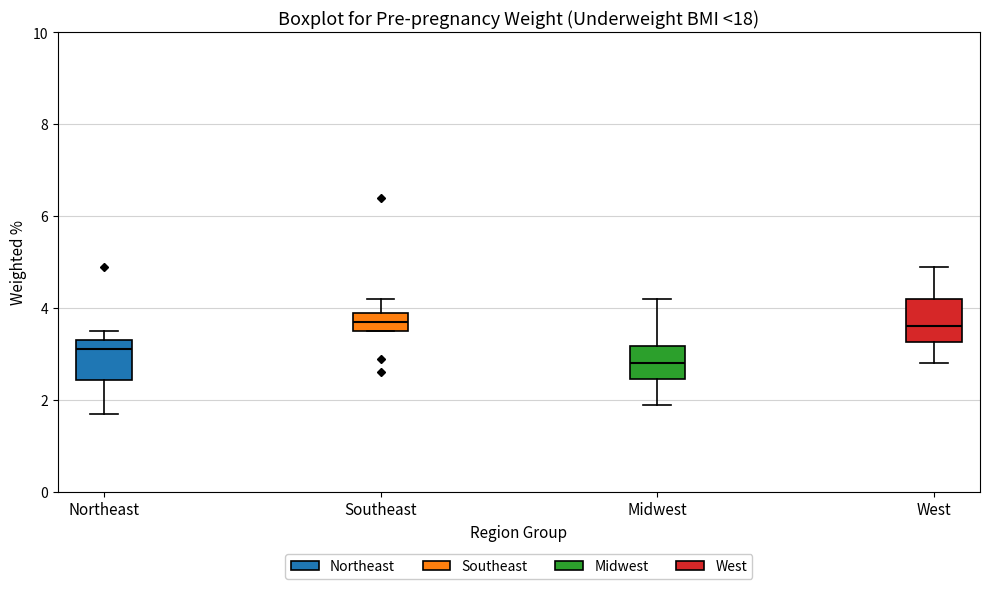

Reading left to right, transcribe this box plot: for each box, give where its median line is, the range the box spans, and where its two whiskers end, as read against the y-axis. The values are not printed on the chart, so give them approximately, as read against the axis.

Northeast: median 3.2, box 2.4 to 3.4, whiskers 1.8 to 3.6
Southeast: median 3.8, box 3.6 to 4.0, whiskers 3.6 to 4.2
Midwest: median 2.8, box 2.4 to 3.2, whiskers 2.0 to 4.2
West: median 3.6, box 3.2 to 4.2, whiskers 2.8 to 5.0